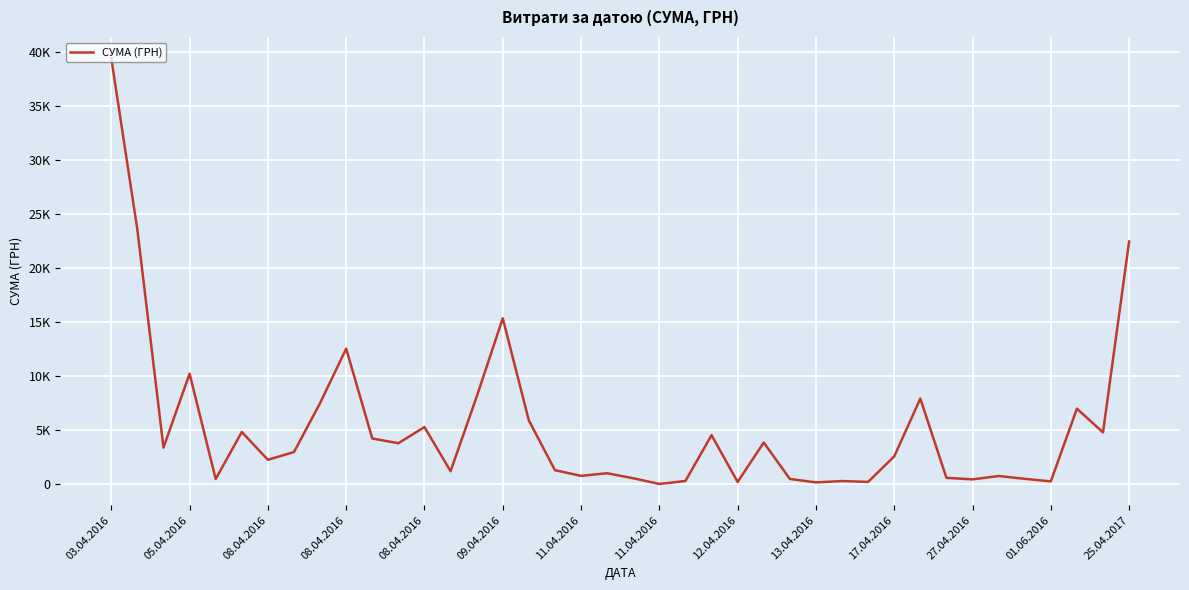

Where does the data first go above 2977?

03.04.2016